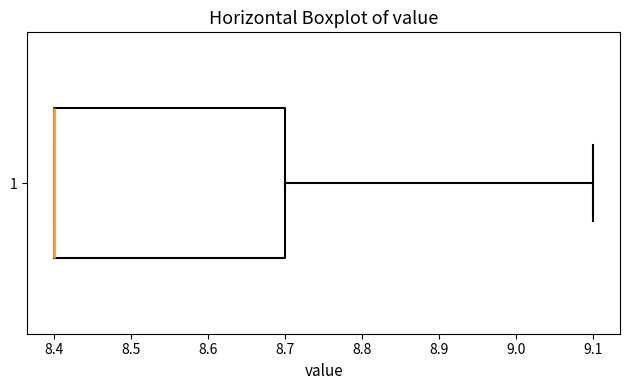

Transcribe this box plot: give where the median line is, the range the box spans, and where the two whiskers end, as read against the x-axis. The values are not printed on the chart, so give them approximately, as read against the axis.

median 8.4 (drawn on the box's left edge), box 8.4 to 8.7, whiskers 8.4 to 9.1